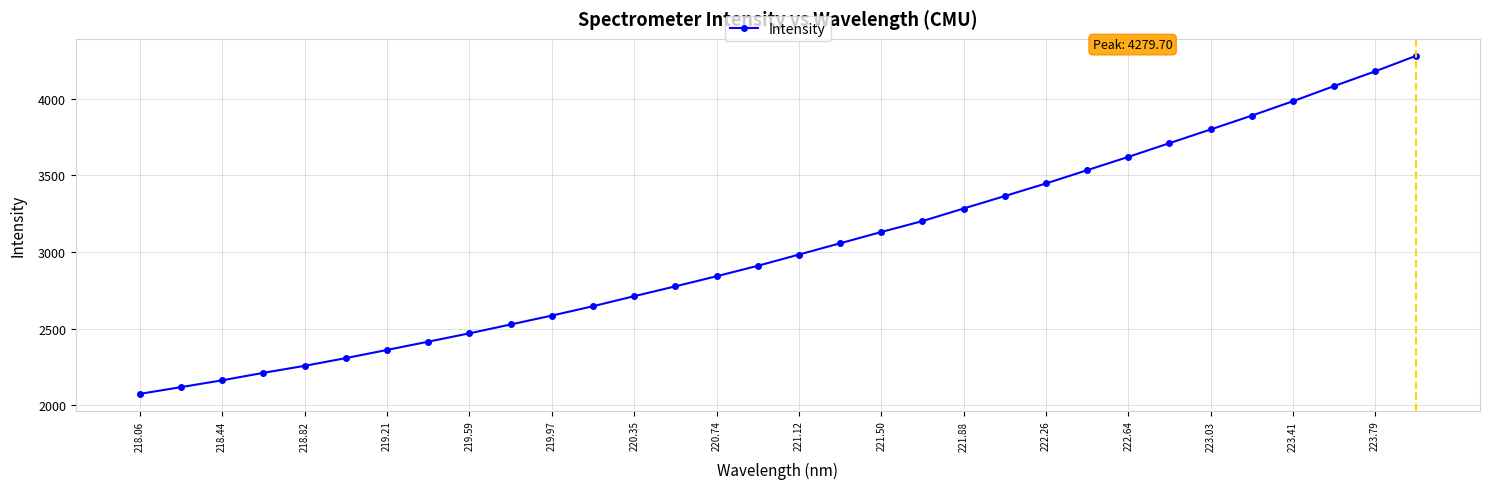

What is the average value?

3028.5